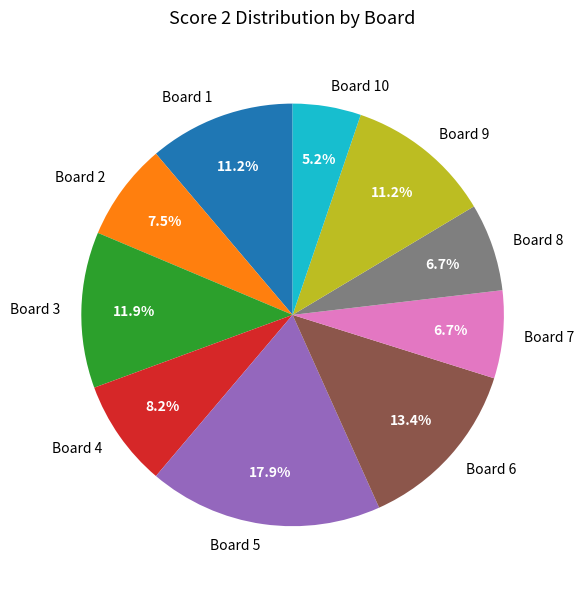

To the nearest percent, what is the difference between the largest and smallest slice percentages?

13%